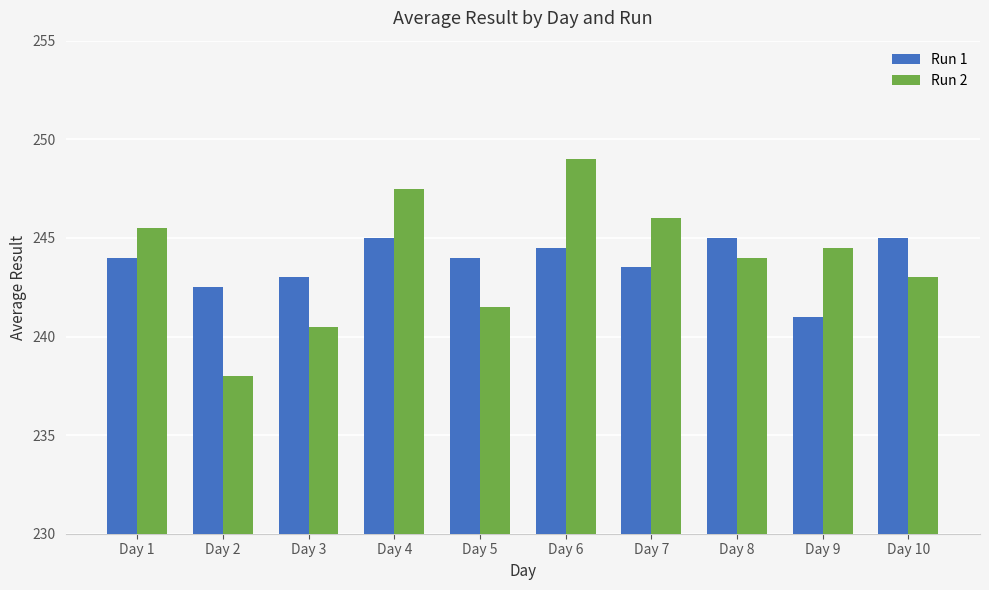

The value of Run 1 at Day 2 is 416.7. True or false?

False